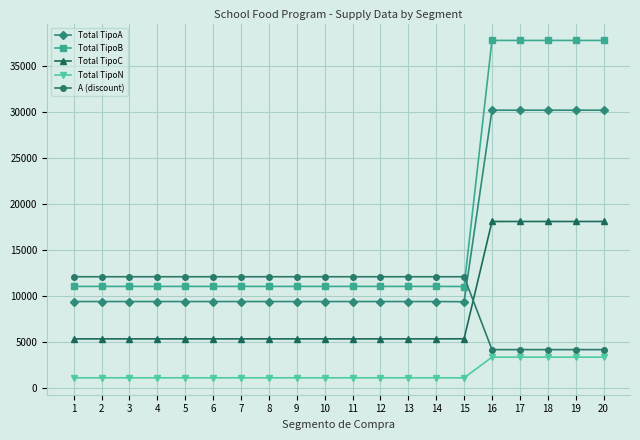

Which series has the largest total across all categories?

Total TipoB